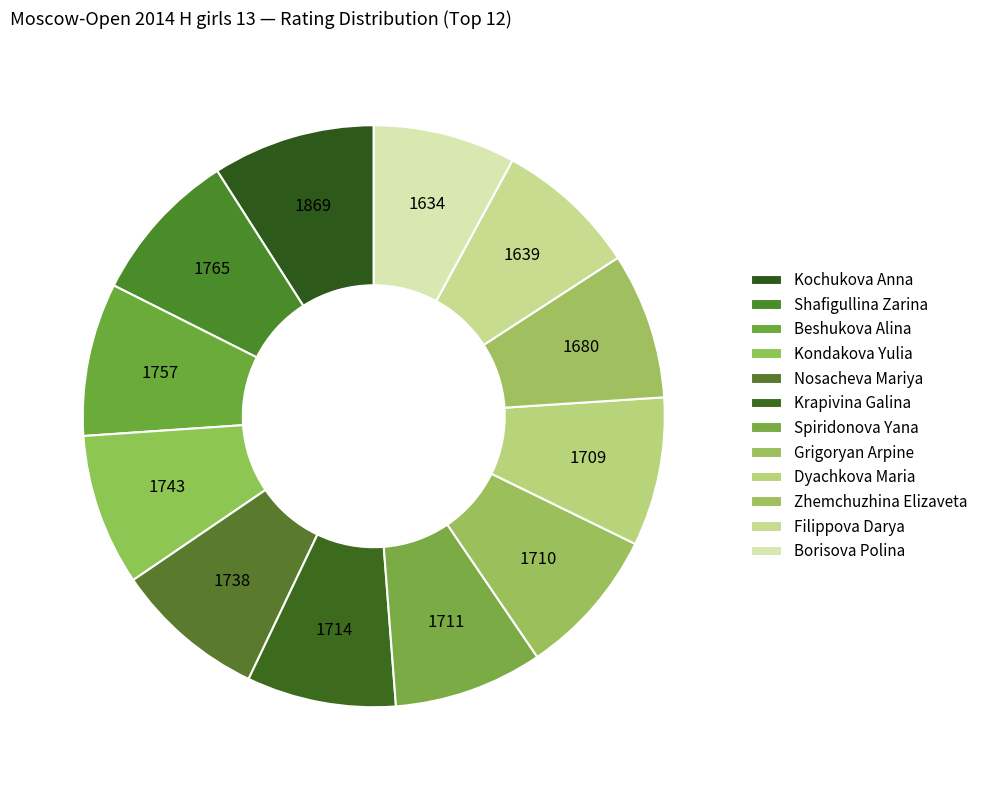

Count the number of slices in the pie.

12